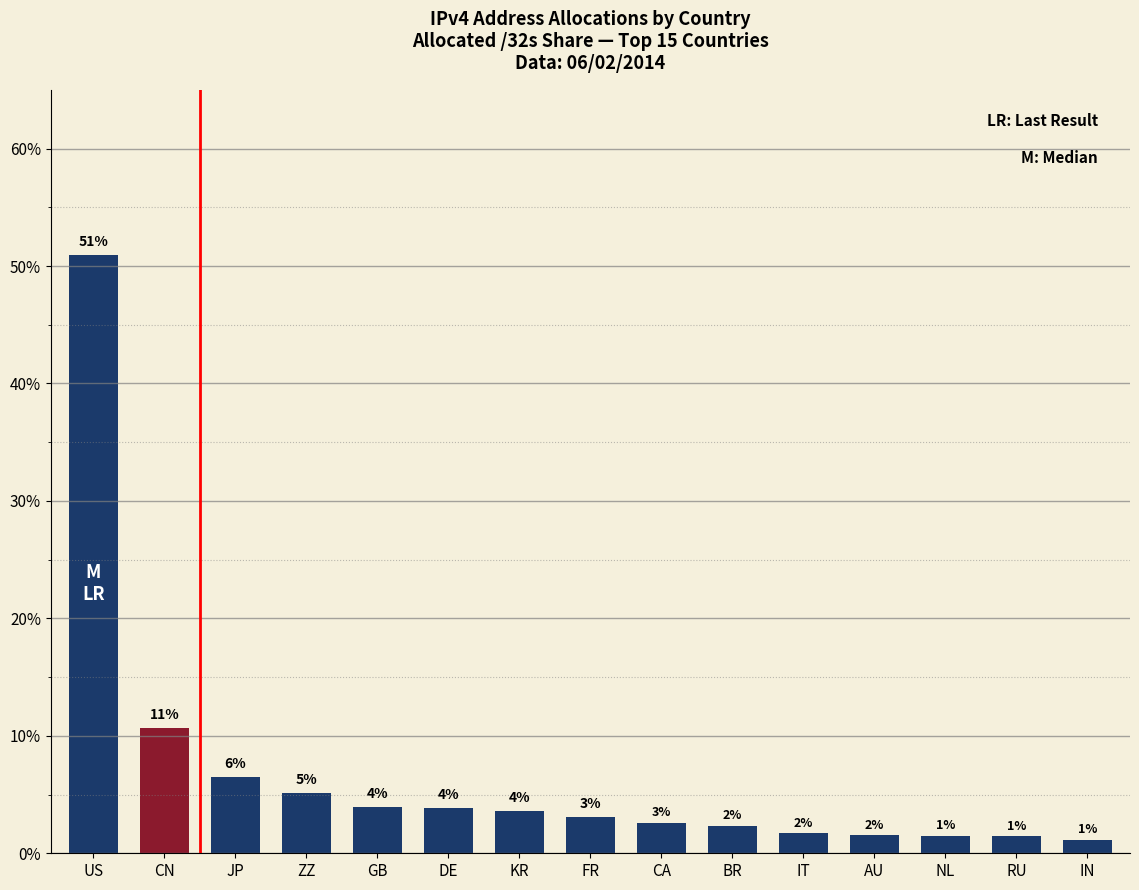

What is the greatest value displayed?

51.0